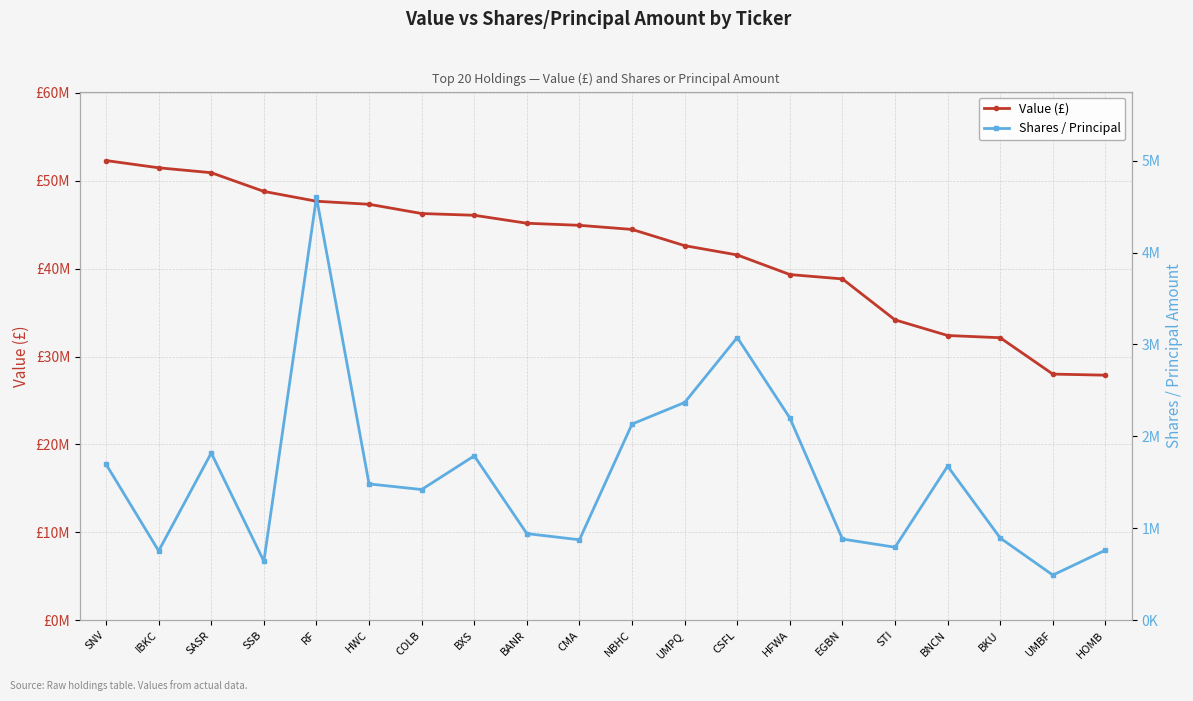

True or false: Value (£) and Shares / Principal cross at least once.

False